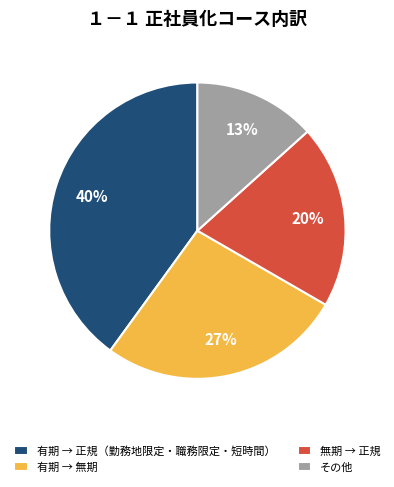

Do その他 and 有期 → 無期 together represent more than half of the pie?

No